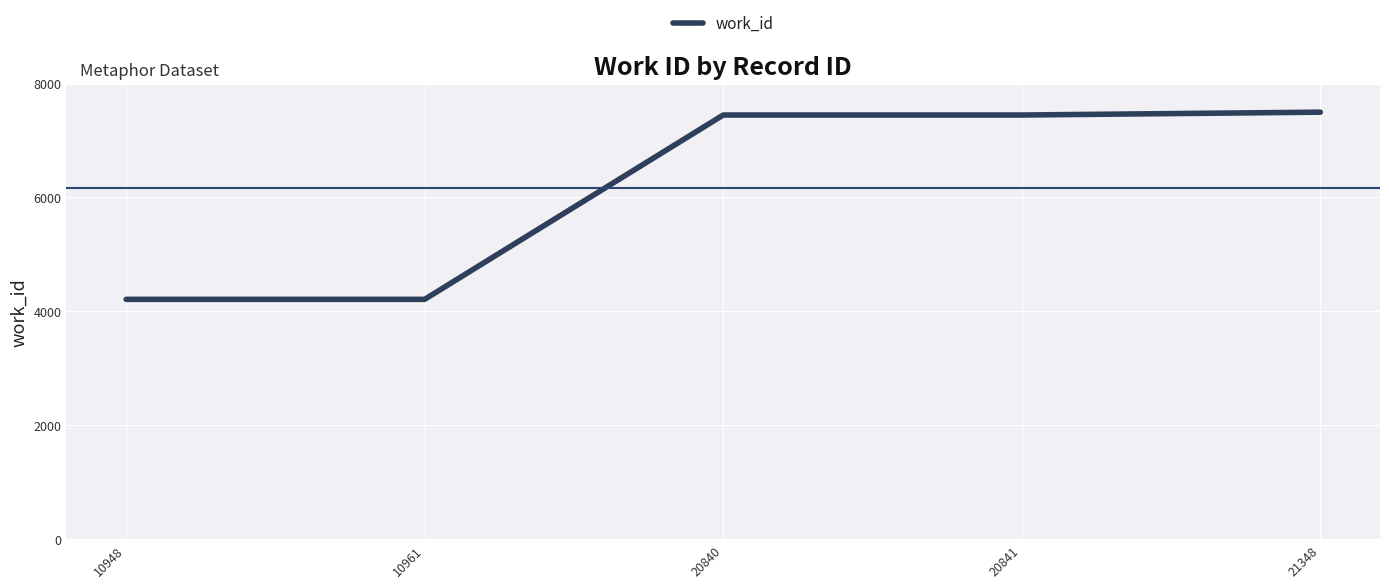

What is the difference between the values at 10961 and 20840?

3236